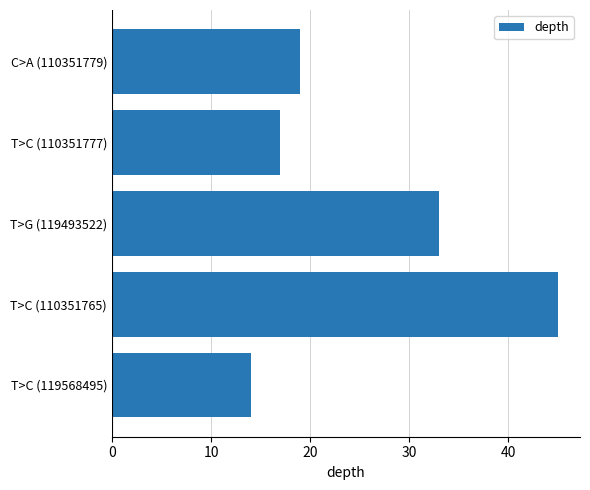

Rank the categories by value from highest to lowest.

T>C (110351765), T>G (119493522), C>A (110351779), T>C (110351777), T>C (119568495)